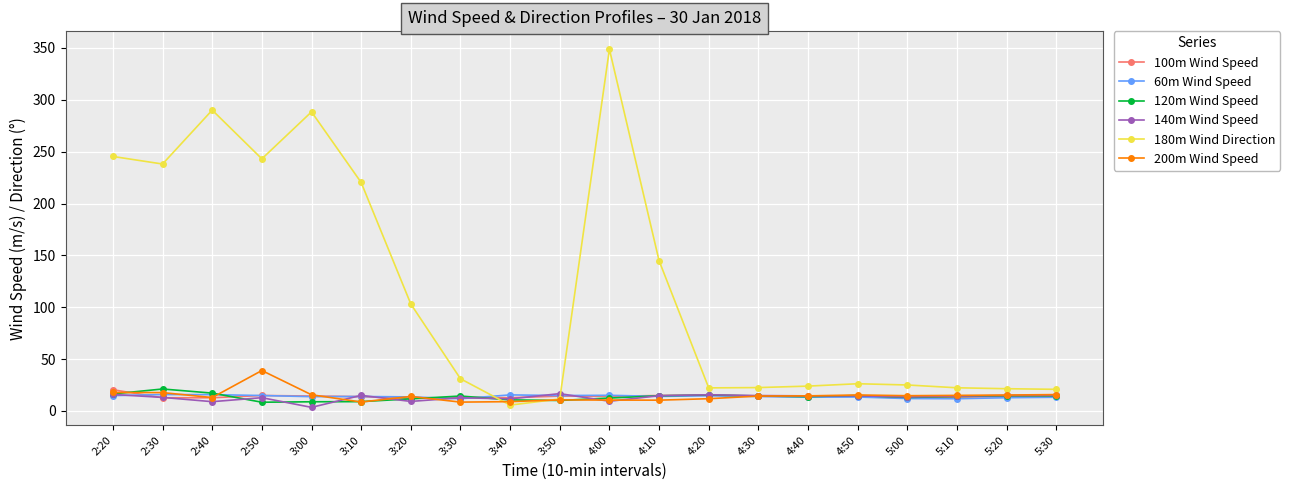

How many series are shown in this chart?

6